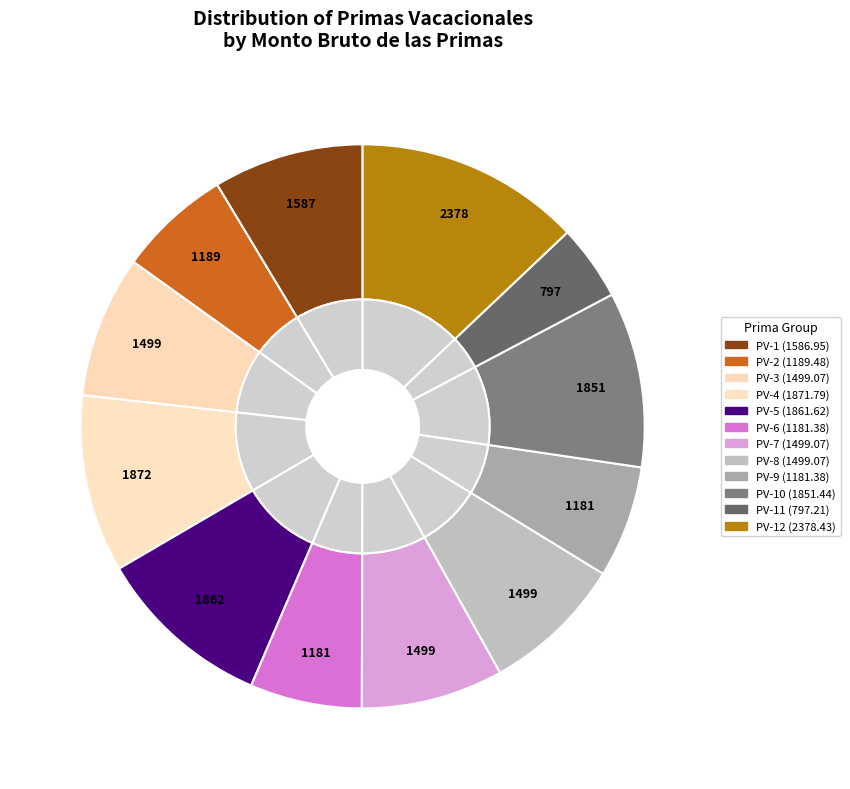

Rank the categories by value from highest to lowest.

Prima Vacacional 12, Prima Vacacional 4, Prima Vacacional 5, Prima Vacacional 10, Prima Vacacional 1, Prima Vacacional 3, Prima Vacacional 7, Prima Vacacional 8, Prima Vacacional 2, Prima Vacacional 6, Prima Vacacional 9, Prima Vacacional 11